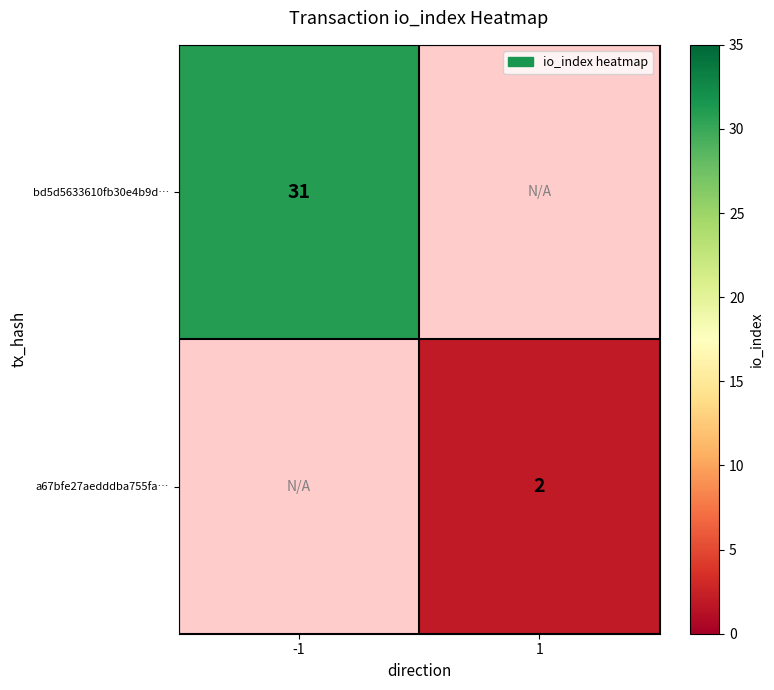

The a67bfe27aedddba755fa… series shows 2 at 1. True or false?

True